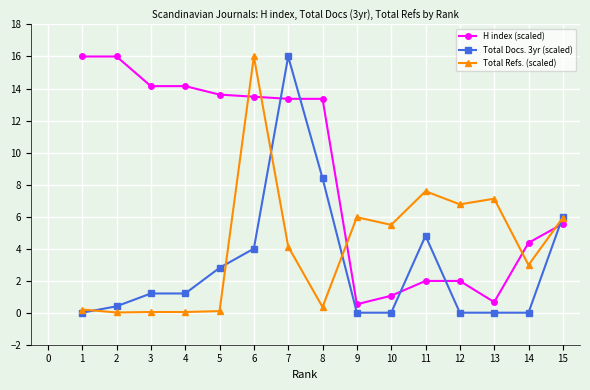

Is it true that Total Refs. (scaled) equals 7.6 at 11?

True